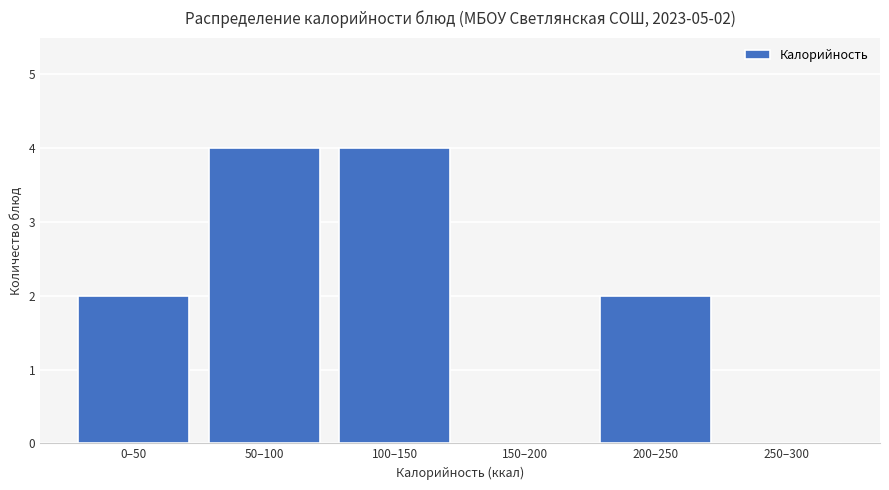

Reading right to left, what are all the values shown in this chart?

250–300=0	200–250=2	150–200=0	100–150=4	50–100=4	0–50=2